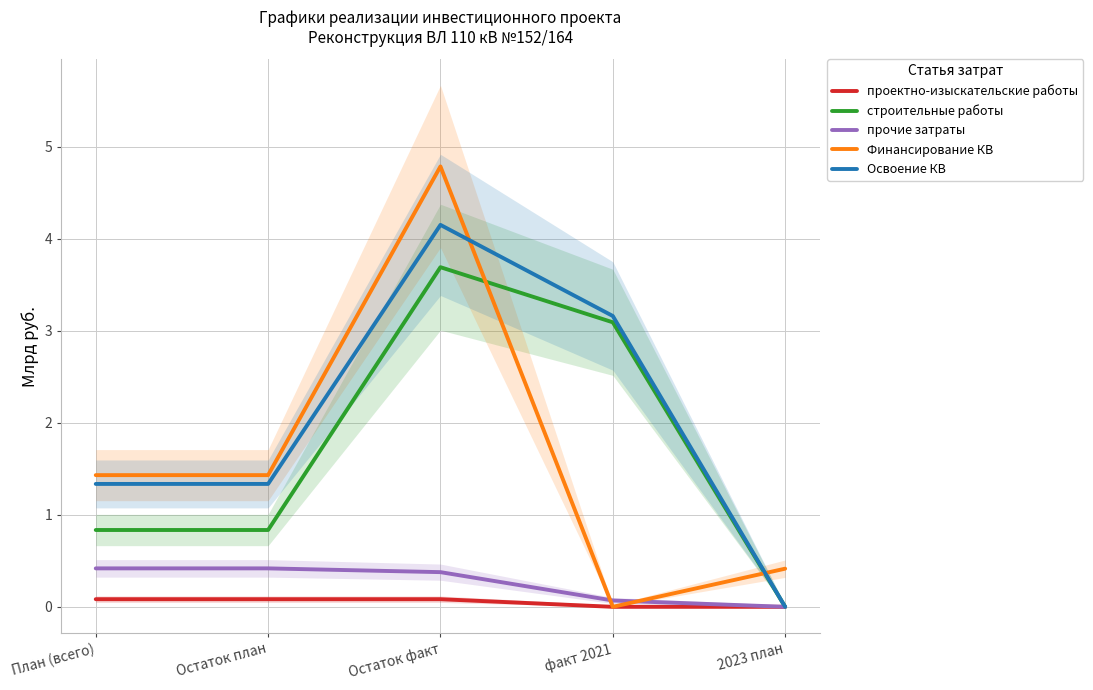

Count the number of data series in this chart.

5